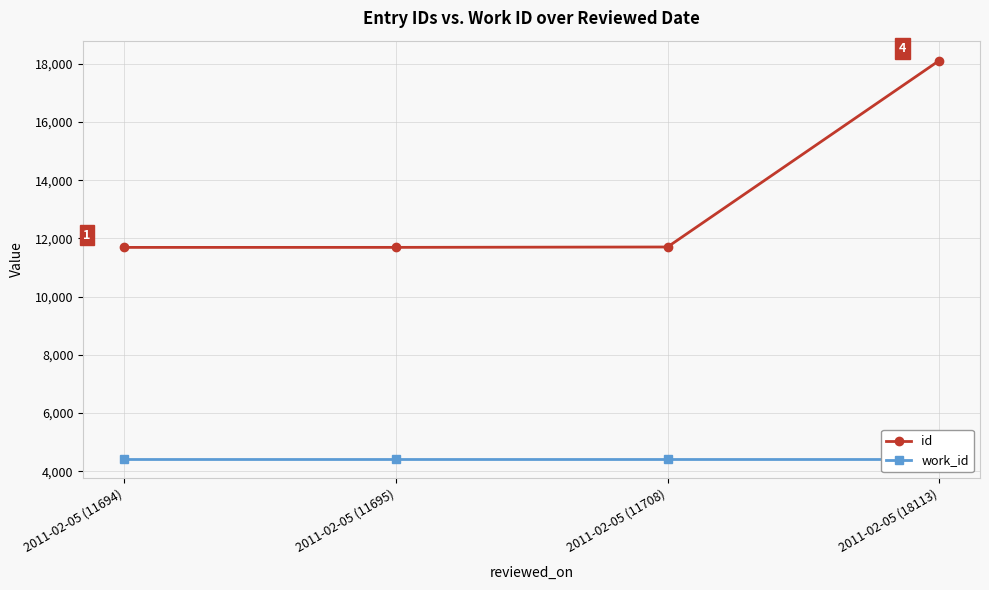

What is the total value across all series at 2011-02-05 (11695)?

16136